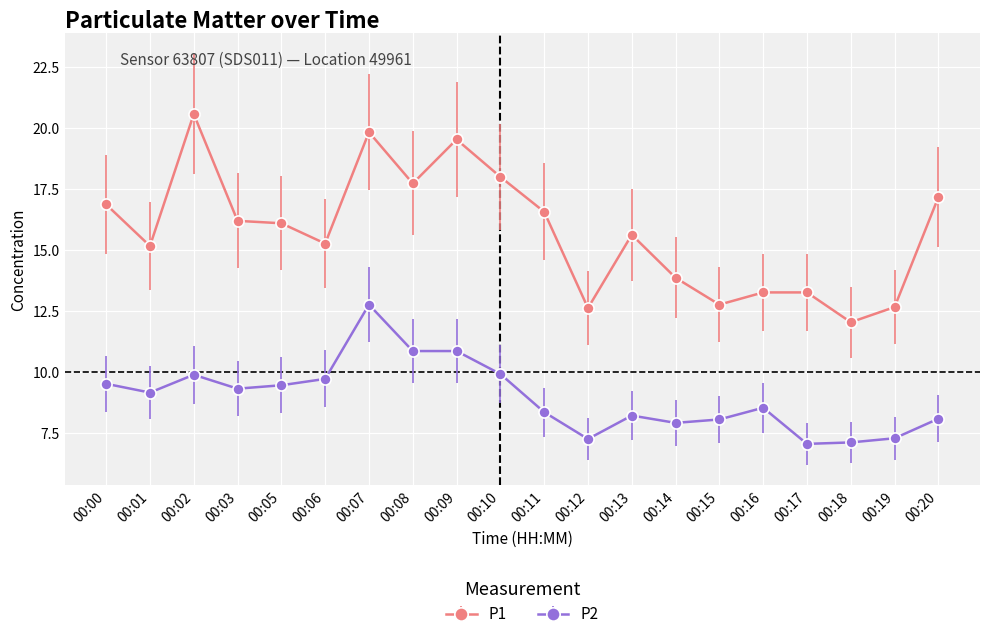

True or false: P1 and P2 intersect in this chart.

False